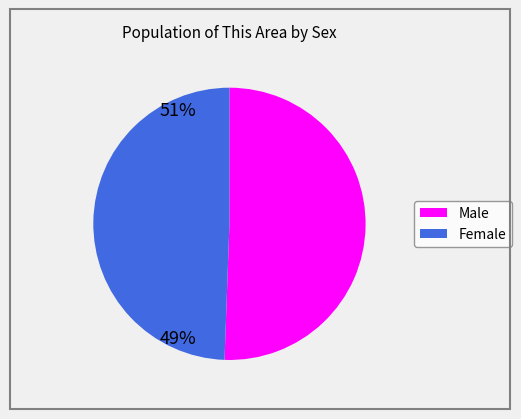

Which slice is the smallest?

Female